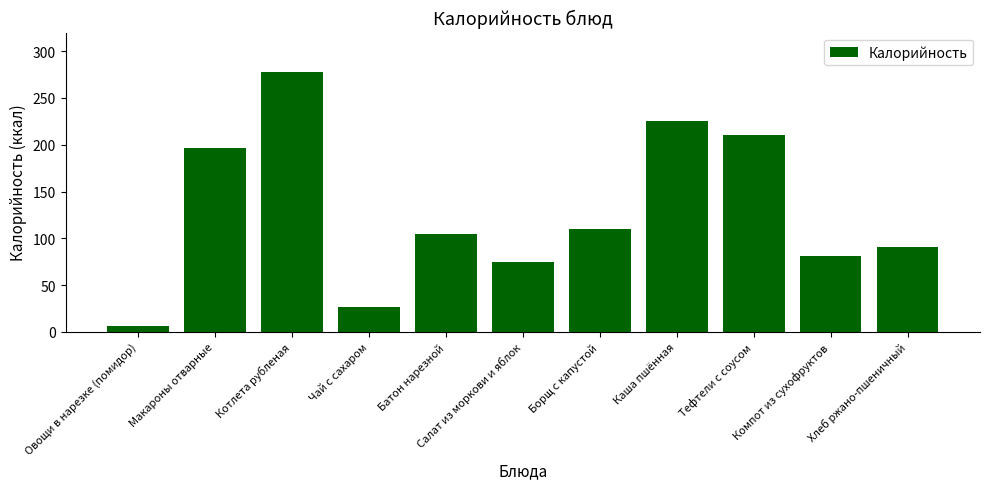

How many data points are above 104?

6